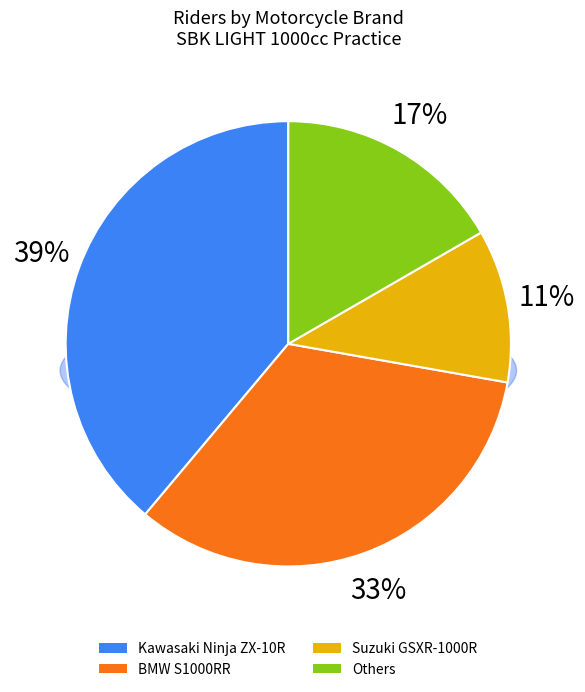

Is there any slice that represents more than half of the pie?

Yes